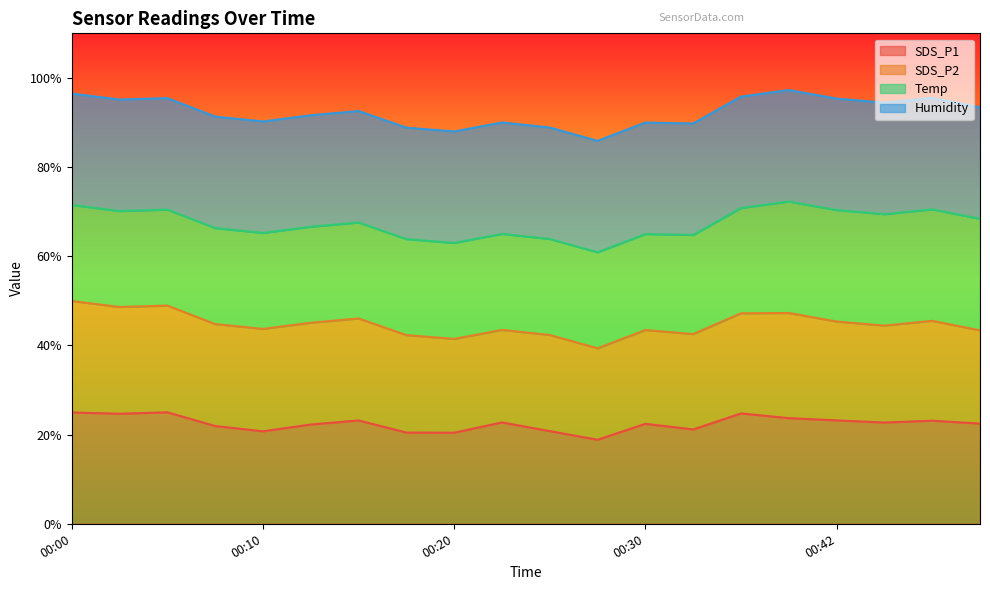

At which label does SDS_P2 first exceed 29?

00:00